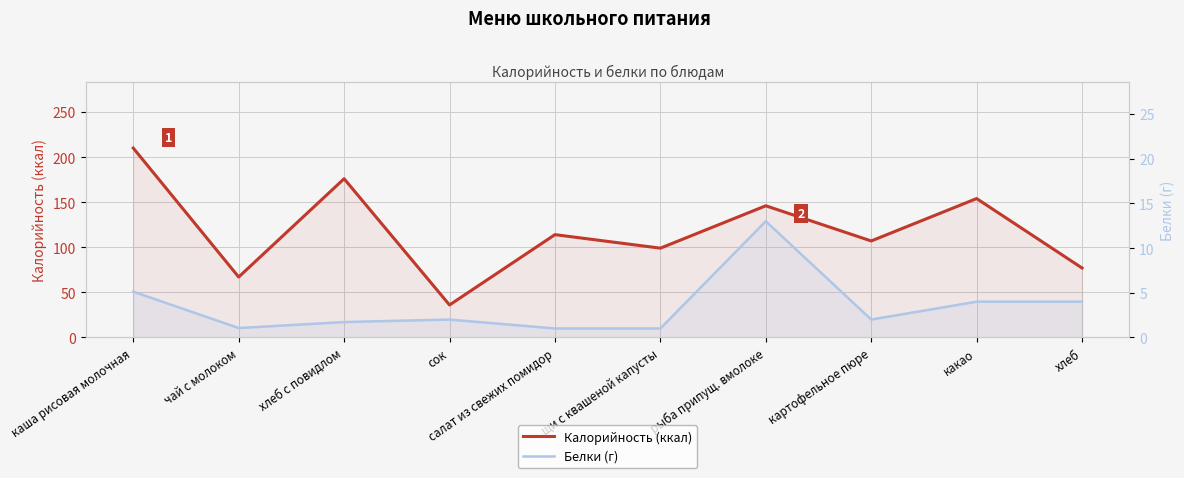

What is the value of the Калорийность (ккал) point at the 5th from the left?

114.0